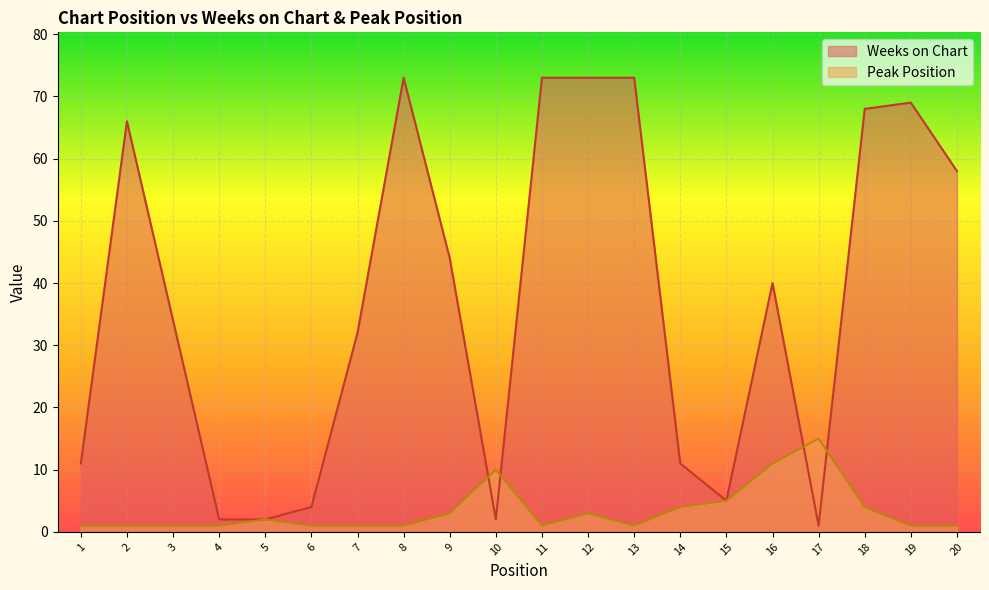

What is the difference between the highest and lowest values at 3?

33